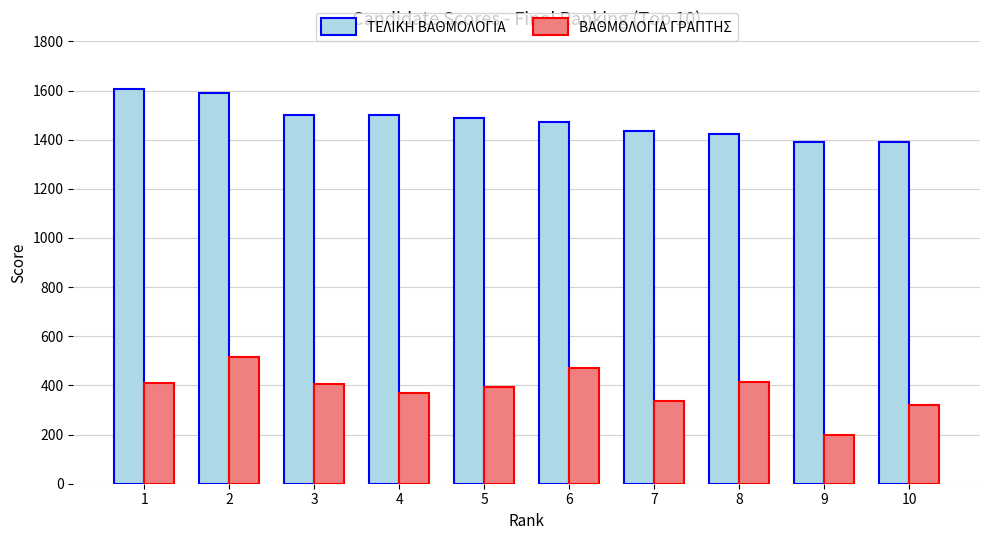

At 8, list the series in order from largest to smallest.

ΤΕΛΙΚΗ ΒΑΘΜΟΛΟΓΙΑ, ΒΑΘΜΟΛΟΓΙΑ ΓΡΑΠΤΗΣ